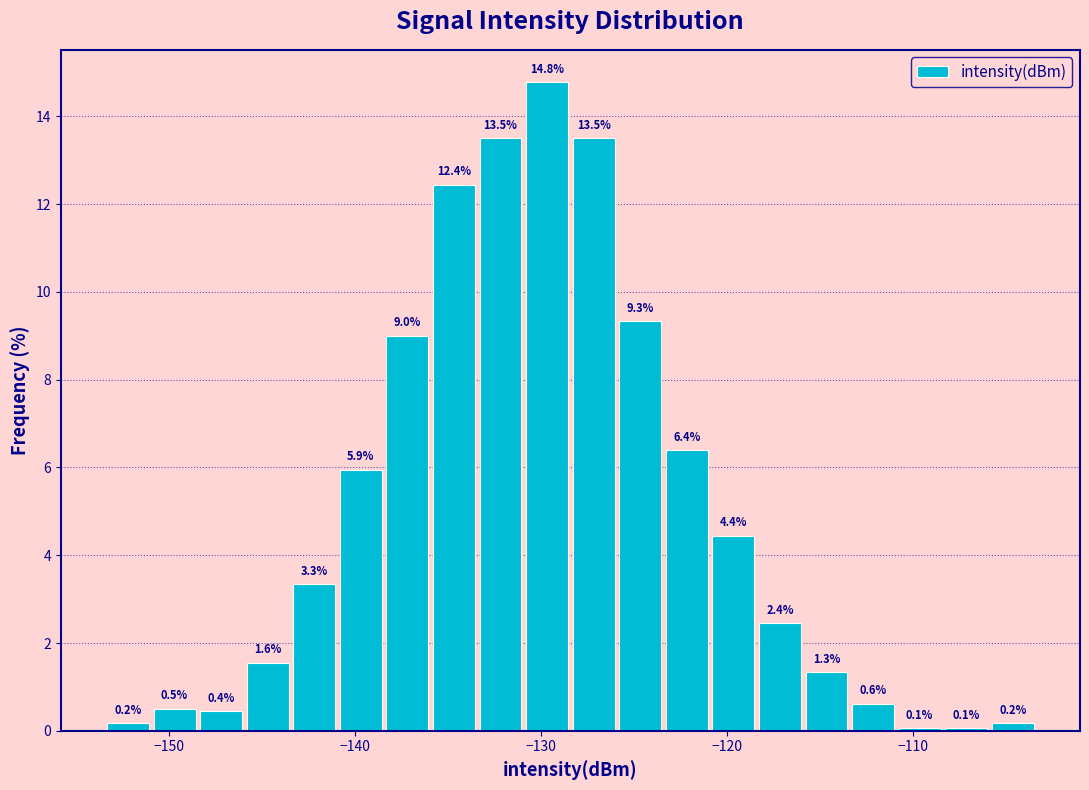

Around what value on the x-axis is the tallest bar? Give the approximate position of its centre, as read against the axis.

-130